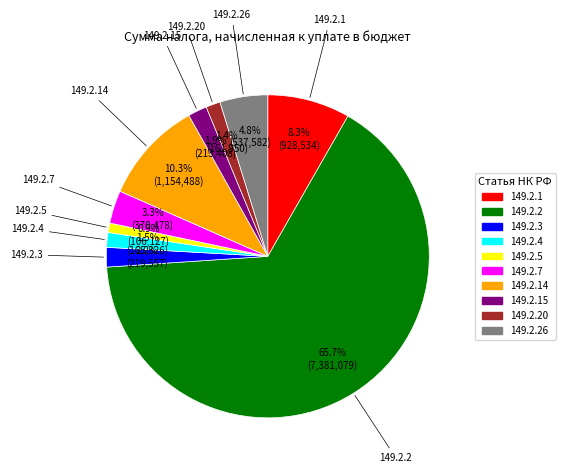

Is there a majority slice in this chart?

Yes